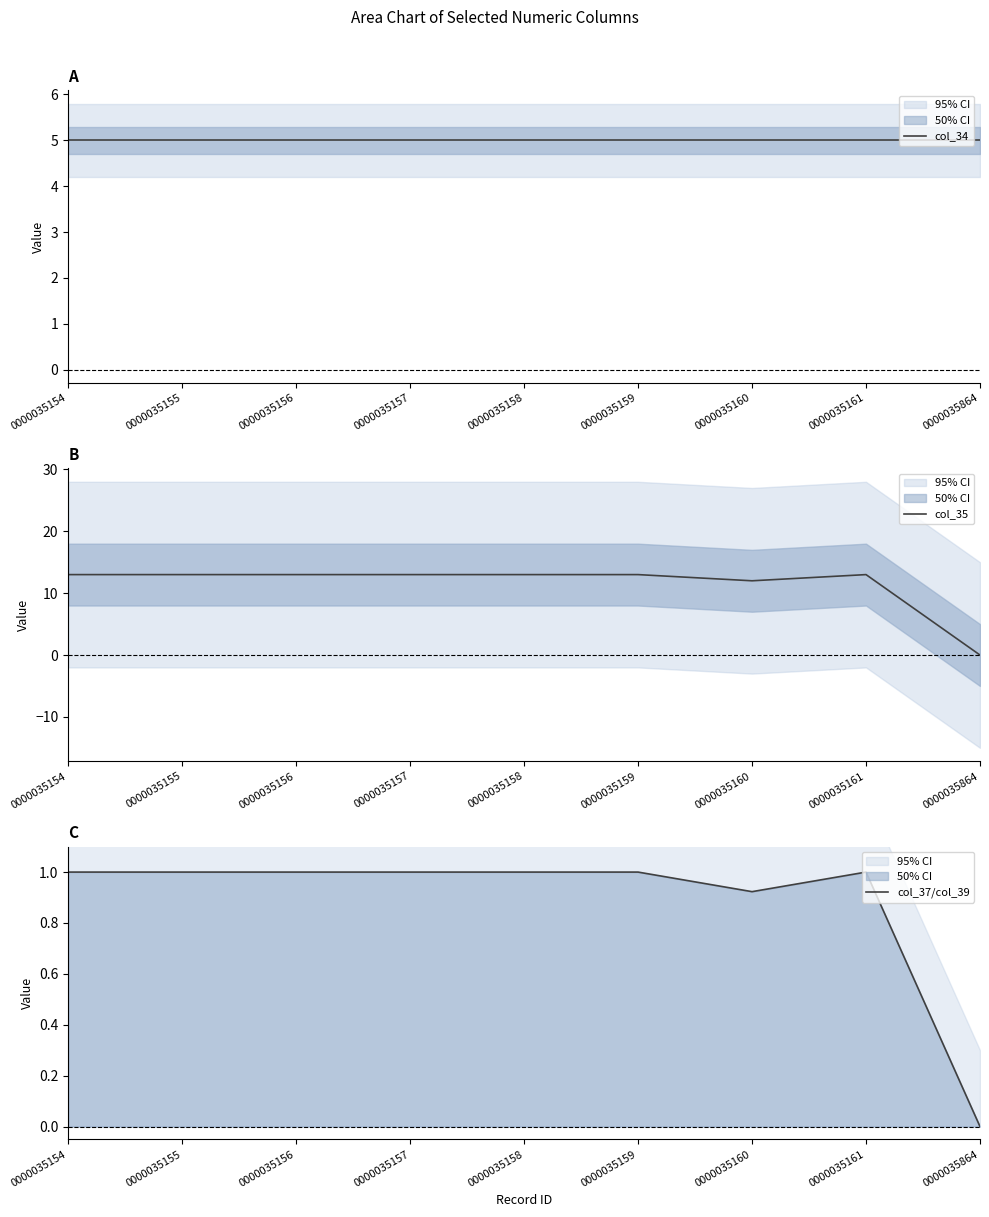

Which series changed the most between 0000035154 and 0000035156?

col_34